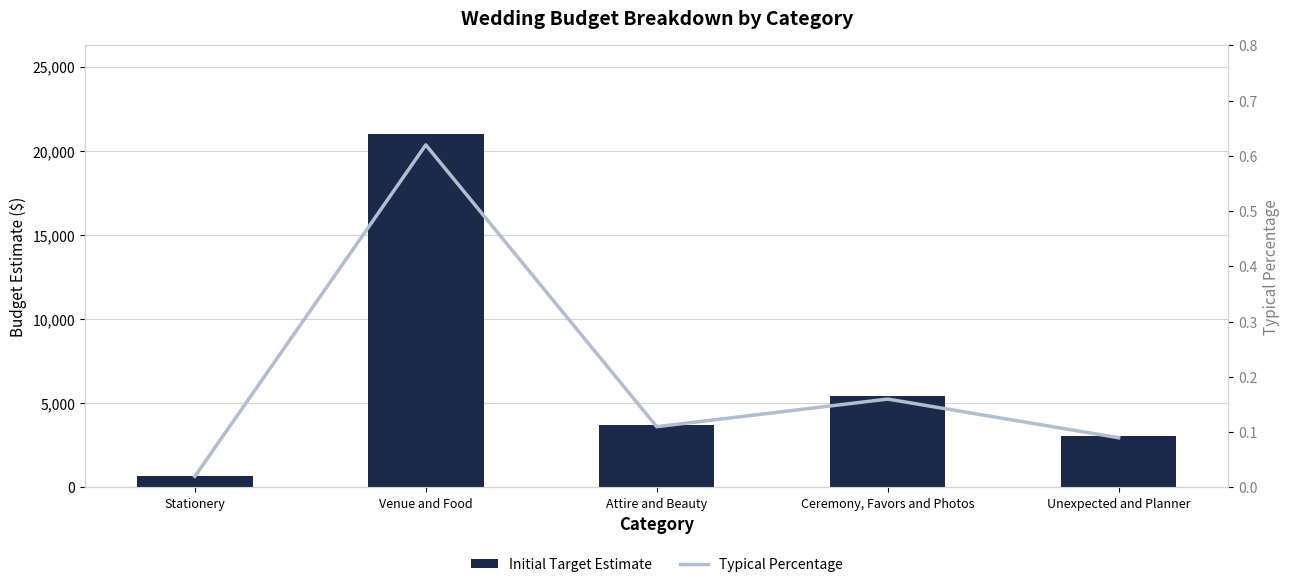

At which label is Initial Target Estimate closest to 10848?

Ceremony, Favors and Photos